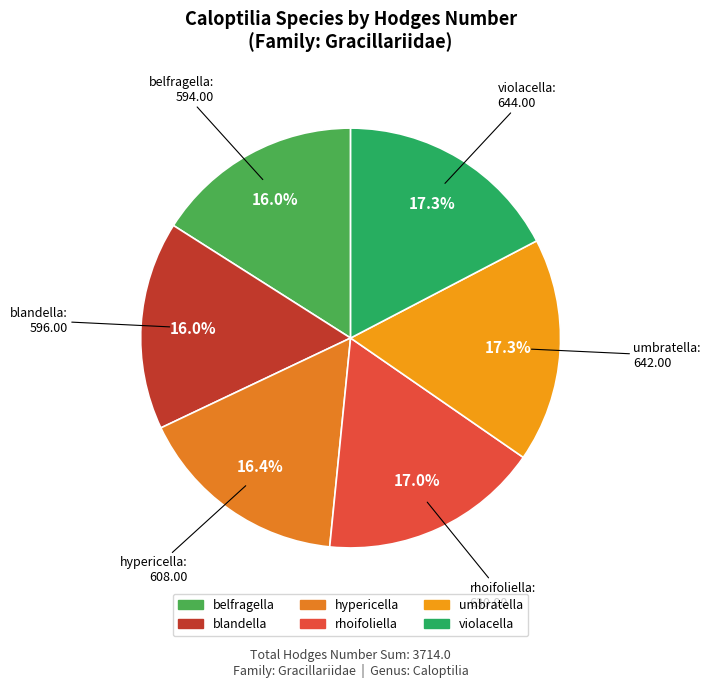

Combined, what portion of the pie is violacella and belfragella?

33.3%